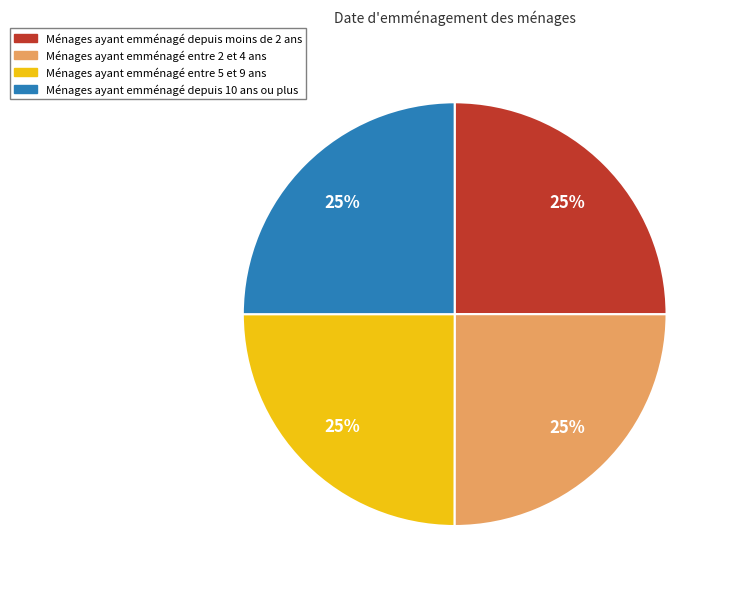

Count the number of slices in the pie.

4